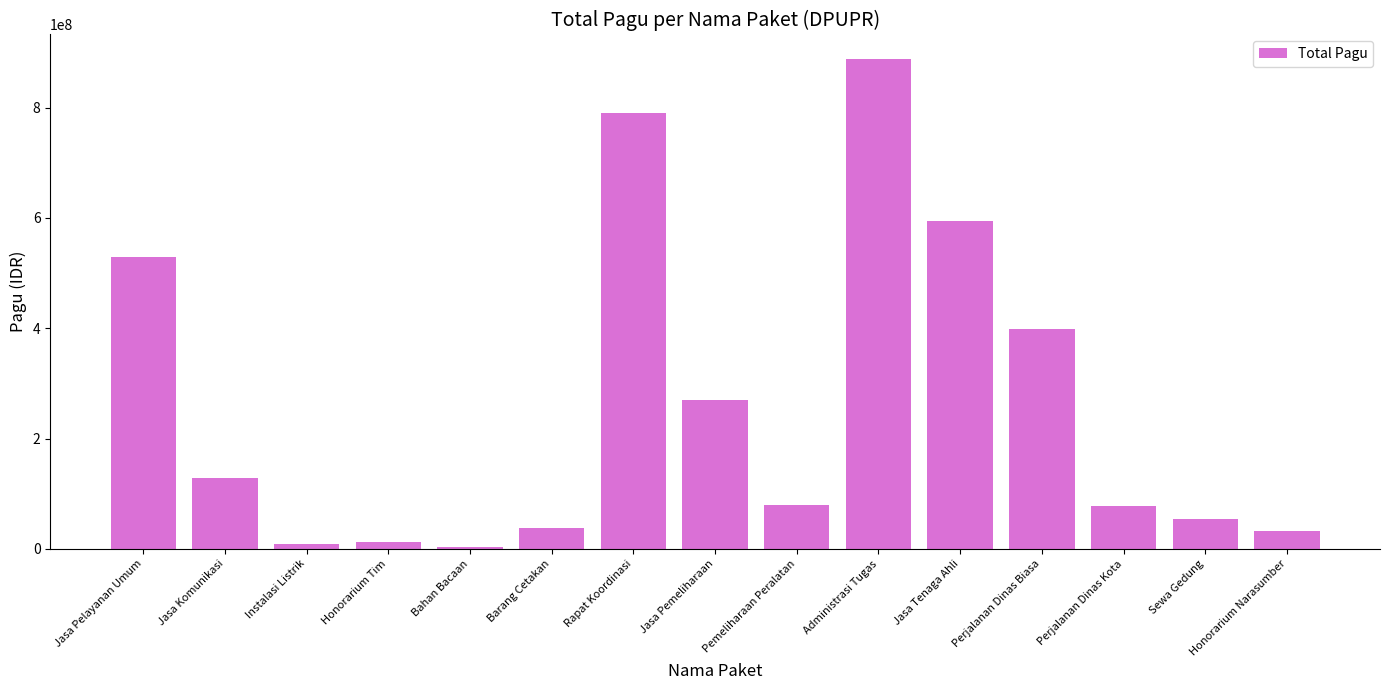

True or false: the data shows 54000000 at Sewa Gedung.

True